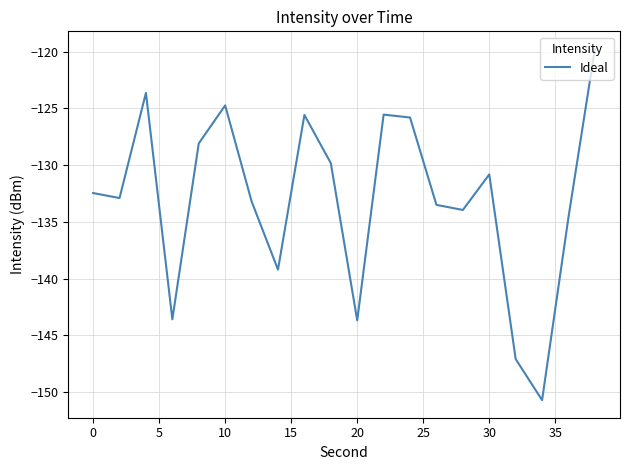

What is the smallest value displayed?

-150.7